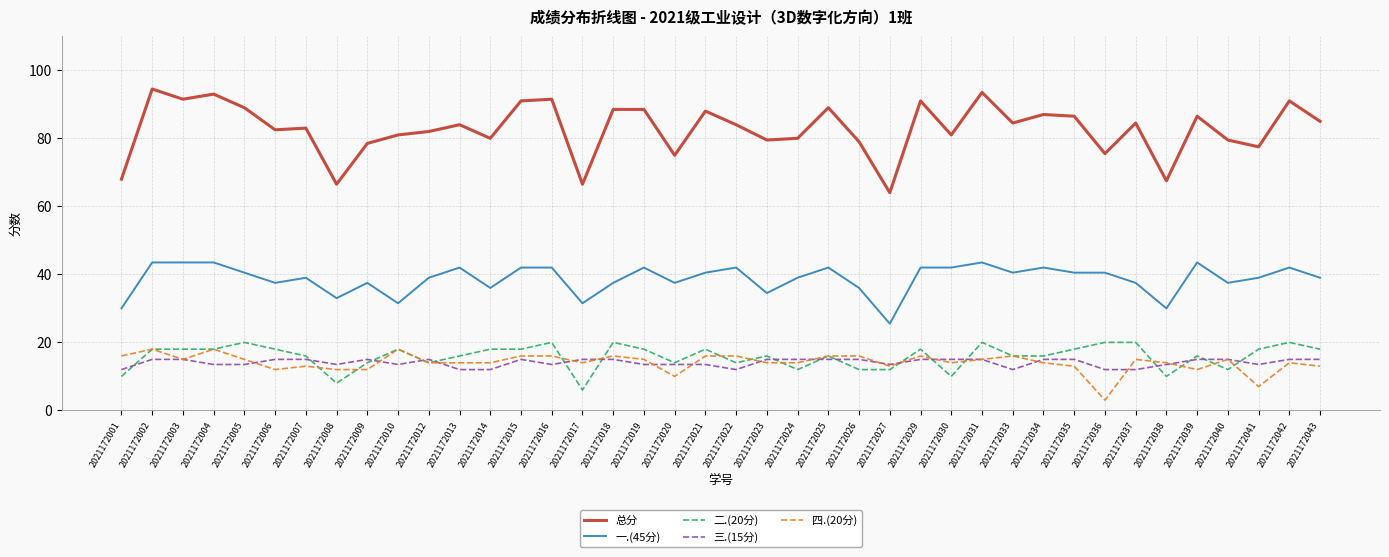

How many distinct data groups are displayed?

5